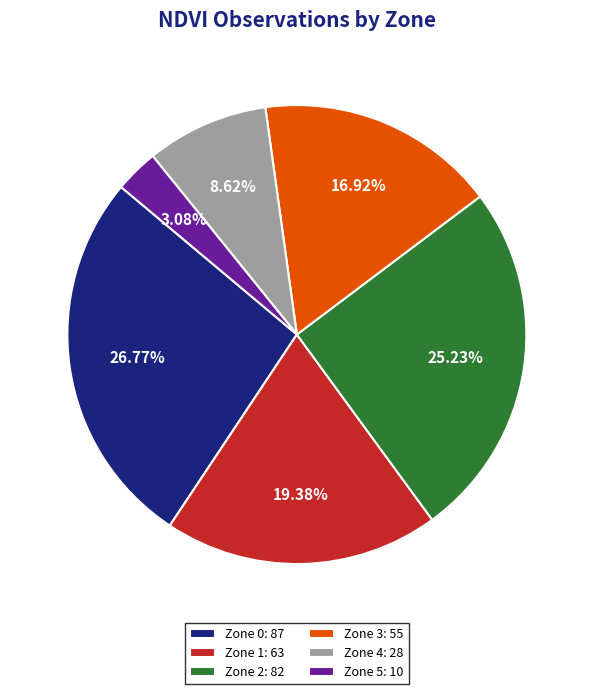

Does Zone 4: 28 account for over 50% of the chart?

No